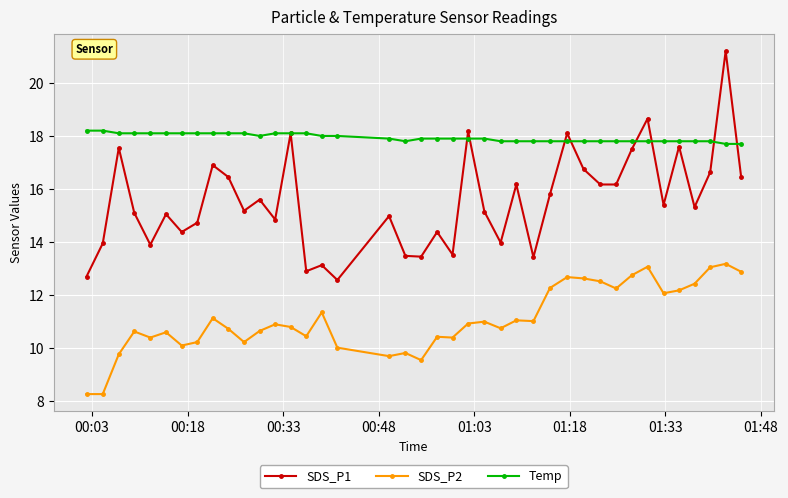

What is the value of the SDS_P1 point at the 6th from the left?

15.1